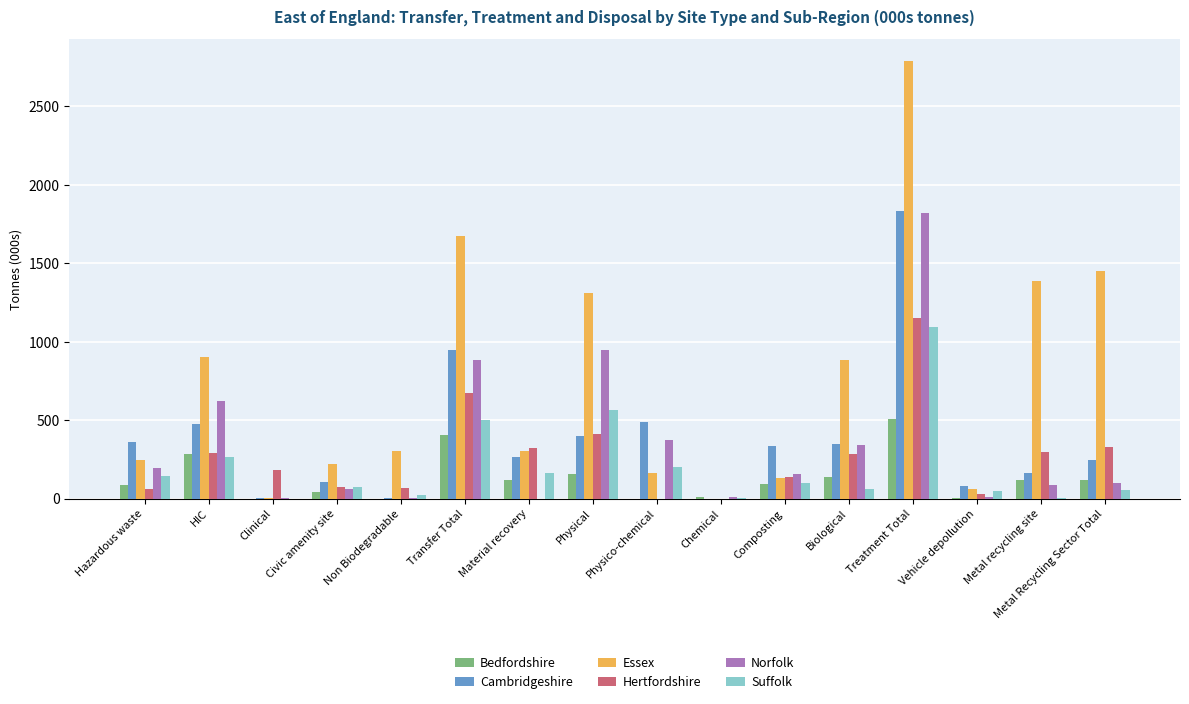

What is the highest value of the Bedfordshire series?

508.1